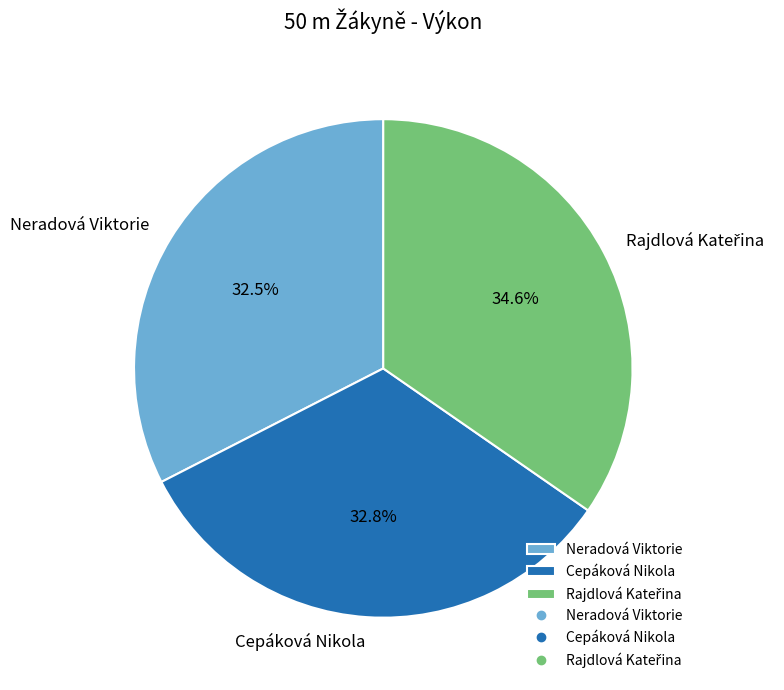

To the nearest percent, what portion does Cepáková Nikola represent?

33%